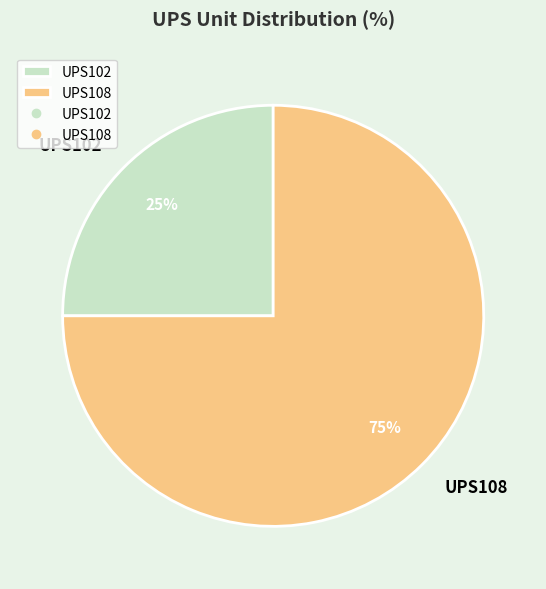

How many segments does this pie chart have?

2